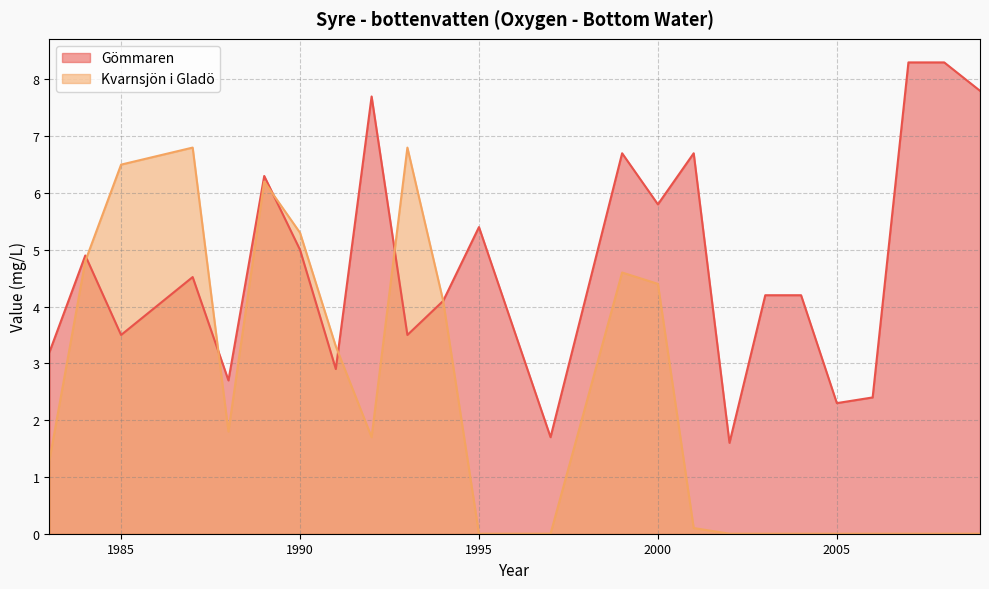

Count the number of data series in this chart.

2